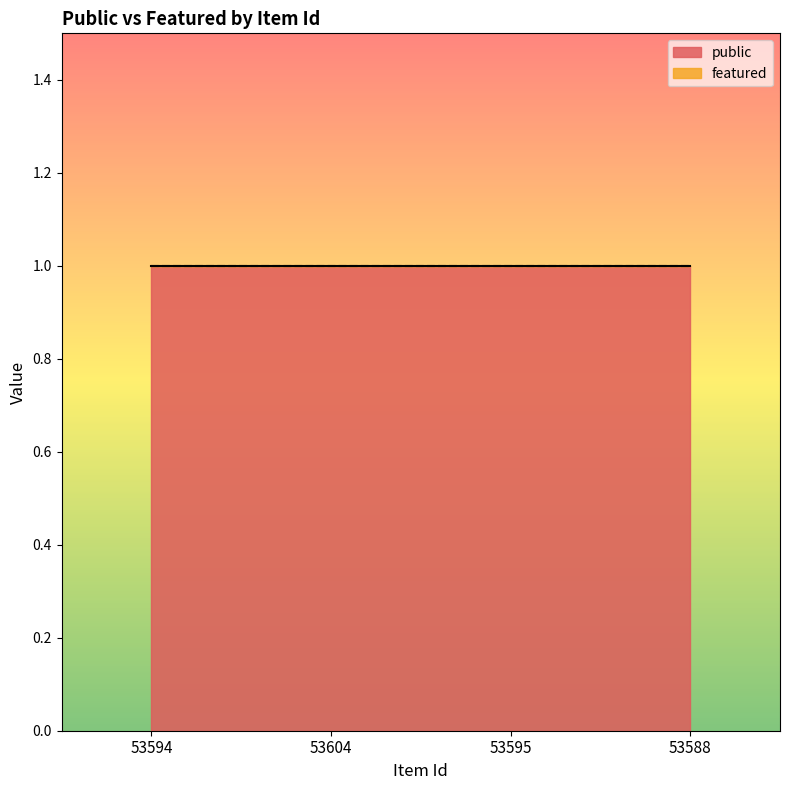

At how many categories does at least one series exceed 0?

4